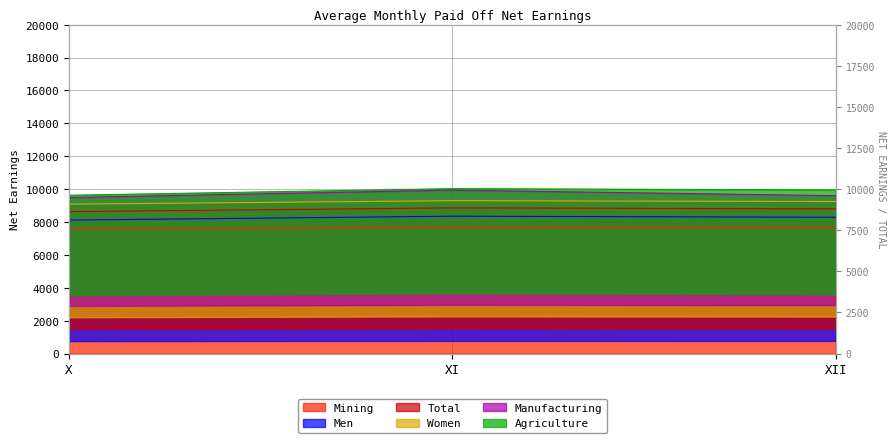

Which label corresponds to the largest value in the chart?

XI